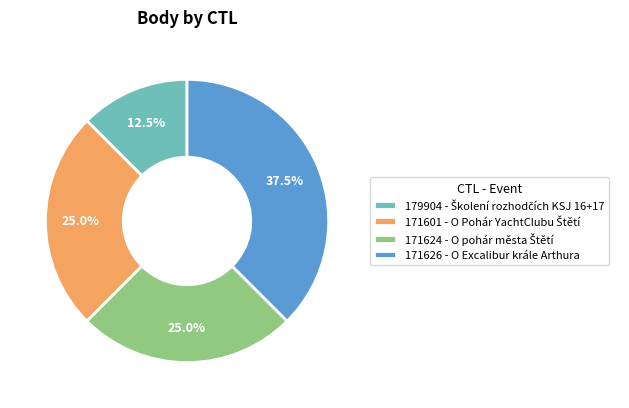

Which category has the biggest portion of the pie?

171626